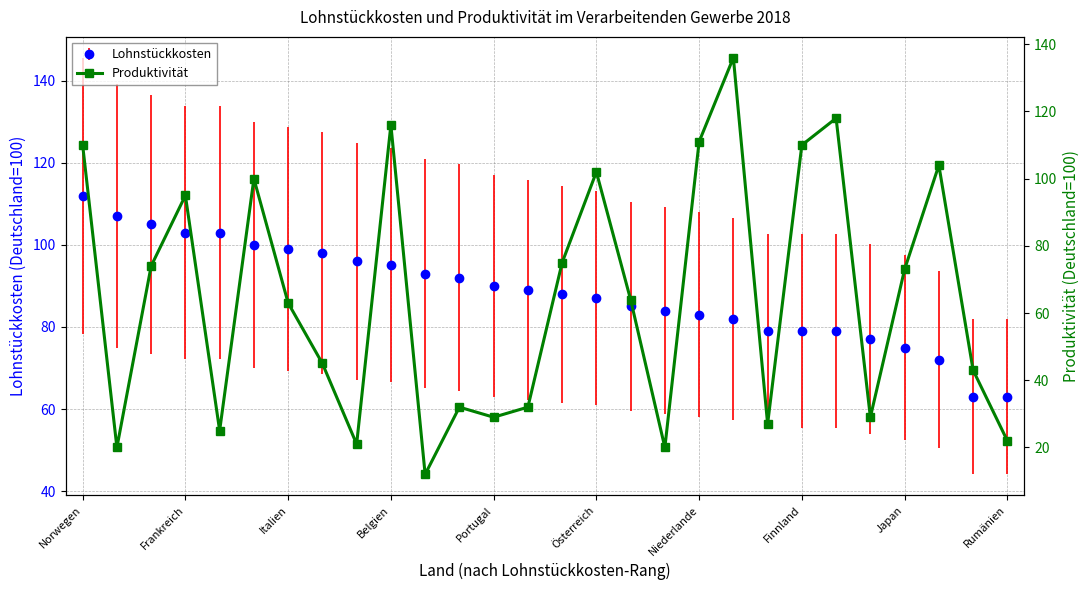

The value at 20 is 48. True or false?

False